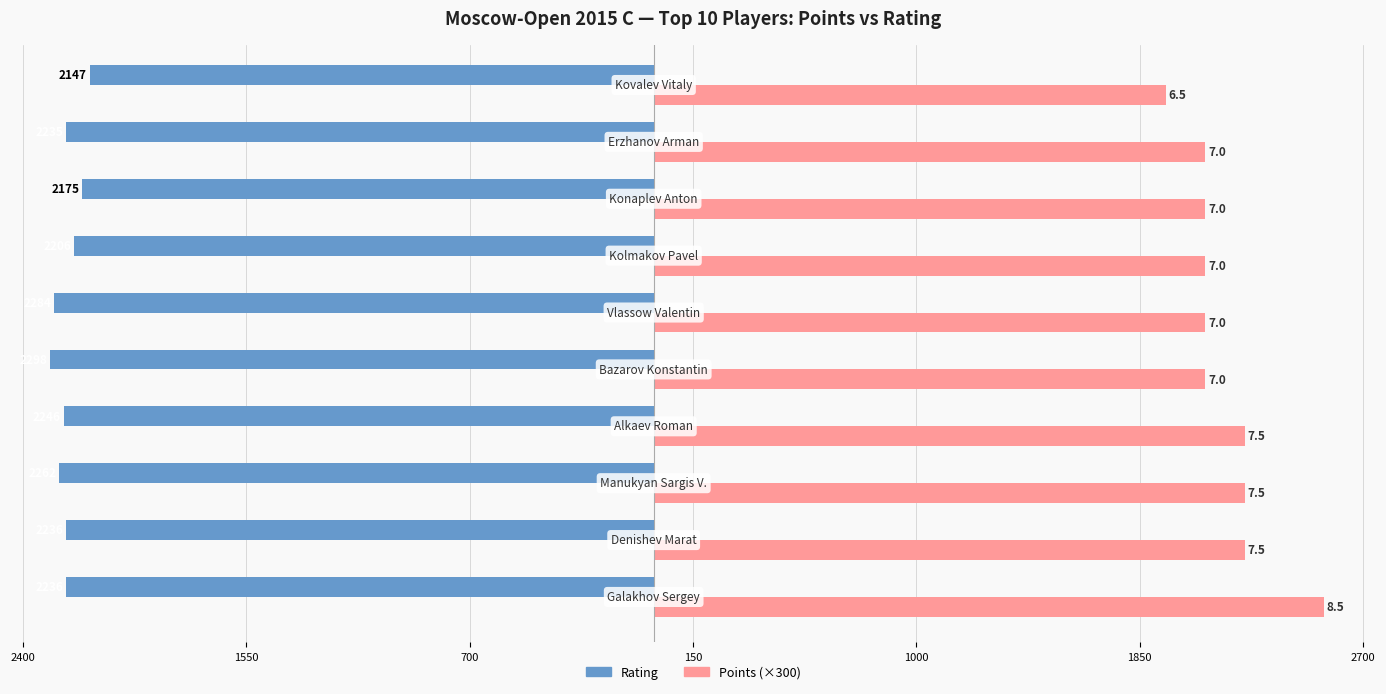

What are all the series names shown in the legend?

Rating, Points (×300)